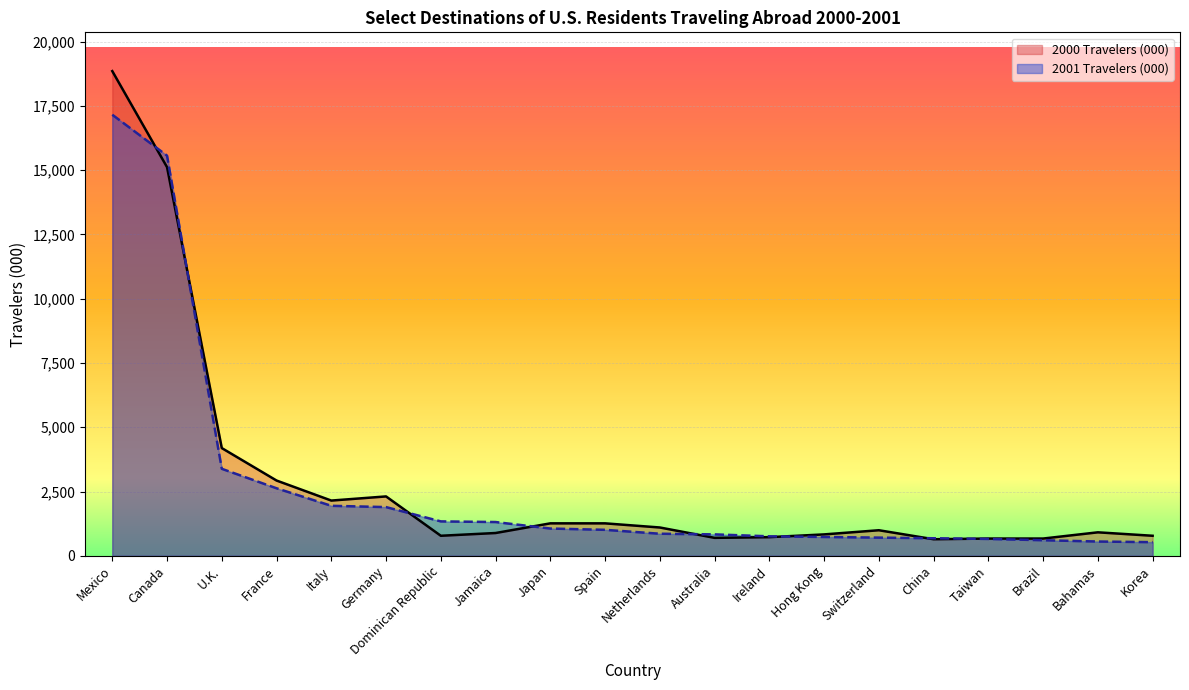

Which series ends up on top after the final intersection of 2000 Travelers (000) and 2001 Travelers (000)?

2000 Travelers (000)